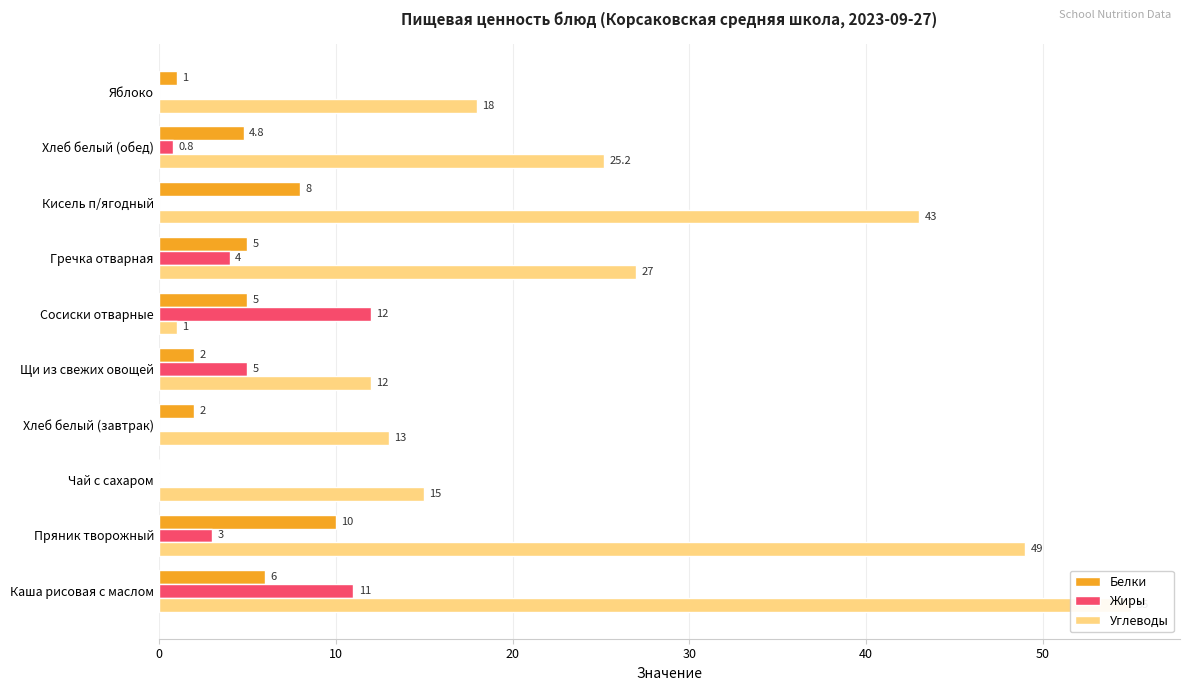

Read the Жиры value at Сосиски отварные.

12.0